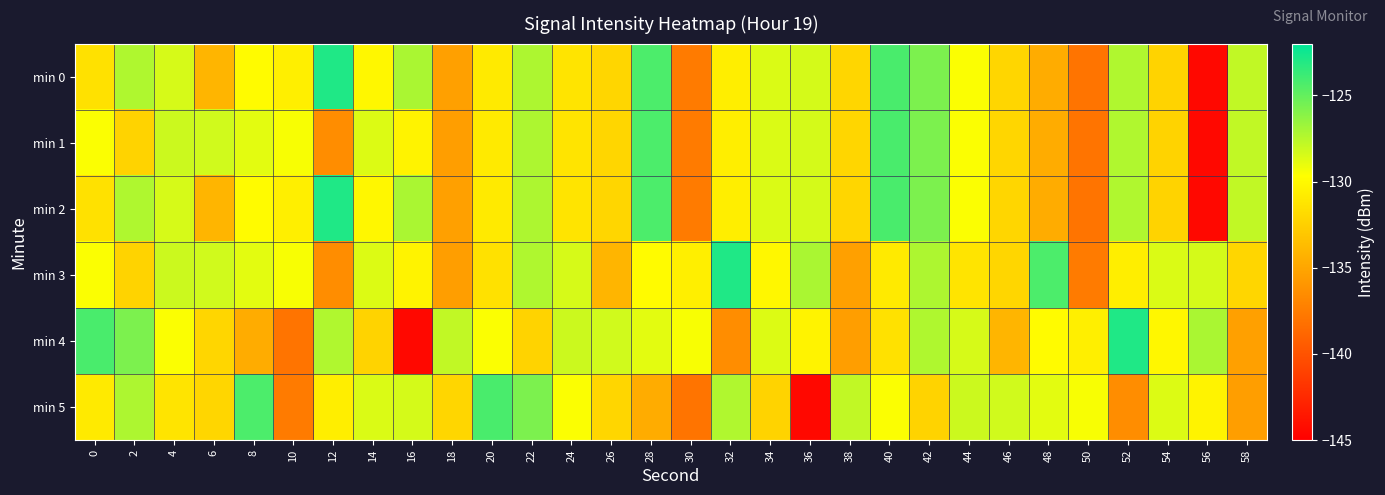

Reading left to right, extract all data points from this chart.

min 0: 0=-131.5	2=-127.3	4=-128.5	6=-134.1	8=-129.9	10=-130.6	12=-123.0	14=-130.1	16=-127.1	18=-135.3	20=-130.9	22=-127.2	24=-131.3	26=-132.1	28=-124.3	30=-137.6	32=-130.6	34=-128.6	36=-128.4	38=-132.1	40=-124.2	42=-125.7	44=-129.6	46=-132.1	48=-134.6	50=-138.0	52=-127.3	54=-132.3	56=-144.5	58=-127.8
min 1: 0=-129.6	2=-132.3	4=-128.1	6=-128.3	8=-128.8	10=-129.5	12=-136.5	14=-128.6	16=-130.4	18=-135.5	20=-130.9	22=-127.2	24=-131.3	26=-132.1	28=-124.3	30=-137.6	32=-130.6	34=-128.6	36=-128.4	38=-132.1	40=-124.2	42=-125.7	44=-129.6	46=-132.1	48=-134.6	50=-138.0	52=-127.3	54=-132.3	56=-144.5	58=-127.8
min 2: 0=-131.5	2=-127.3	4=-128.5	6=-134.1	8=-129.9	10=-130.6	12=-123.0	14=-130.1	16=-127.1	18=-135.3	20=-130.9	22=-127.2	24=-131.3	26=-132.1	28=-124.3	30=-137.6	32=-130.6	34=-128.6	36=-128.4	38=-132.1	40=-124.2	42=-125.7	44=-129.6	46=-132.1	48=-134.6	50=-138.0	52=-127.3	54=-132.3	56=-144.5	58=-127.8
min 3: 0=-129.6	2=-132.3	4=-128.1	6=-128.3	8=-128.8	10=-129.5	12=-136.5	14=-128.6	16=-130.4	18=-135.5	20=-131.5	22=-127.3	24=-128.5	26=-134.1	28=-129.9	30=-130.6	32=-123.0	34=-130.1	36=-127.1	38=-135.3	40=-130.9	42=-127.2	44=-131.3	46=-132.1	48=-124.3	50=-137.6	52=-130.6	54=-128.6	56=-128.4	58=-132.1
min 4: 0=-124.2	2=-125.7	4=-129.6	6=-132.1	8=-134.6	10=-138.0	12=-127.3	14=-132.3	16=-144.5	18=-127.8	20=-129.6	22=-132.3	24=-128.1	26=-128.3	28=-128.8	30=-129.5	32=-136.5	34=-128.6	36=-130.4	38=-135.5	40=-131.5	42=-127.3	44=-128.5	46=-134.1	48=-129.9	50=-130.6	52=-123.0	54=-130.1	56=-127.1	58=-135.3
min 5: 0=-130.9	2=-127.2	4=-131.3	6=-132.1	8=-124.3	10=-137.6	12=-130.6	14=-128.6	16=-128.4	18=-132.1	20=-124.2	22=-125.7	24=-129.6	26=-132.1	28=-134.6	30=-138.0	32=-127.3	34=-132.3	36=-144.5	38=-127.8	40=-129.6	42=-132.3	44=-128.1	46=-128.3	48=-128.8	50=-129.5	52=-136.5	54=-128.6	56=-130.4	58=-135.5